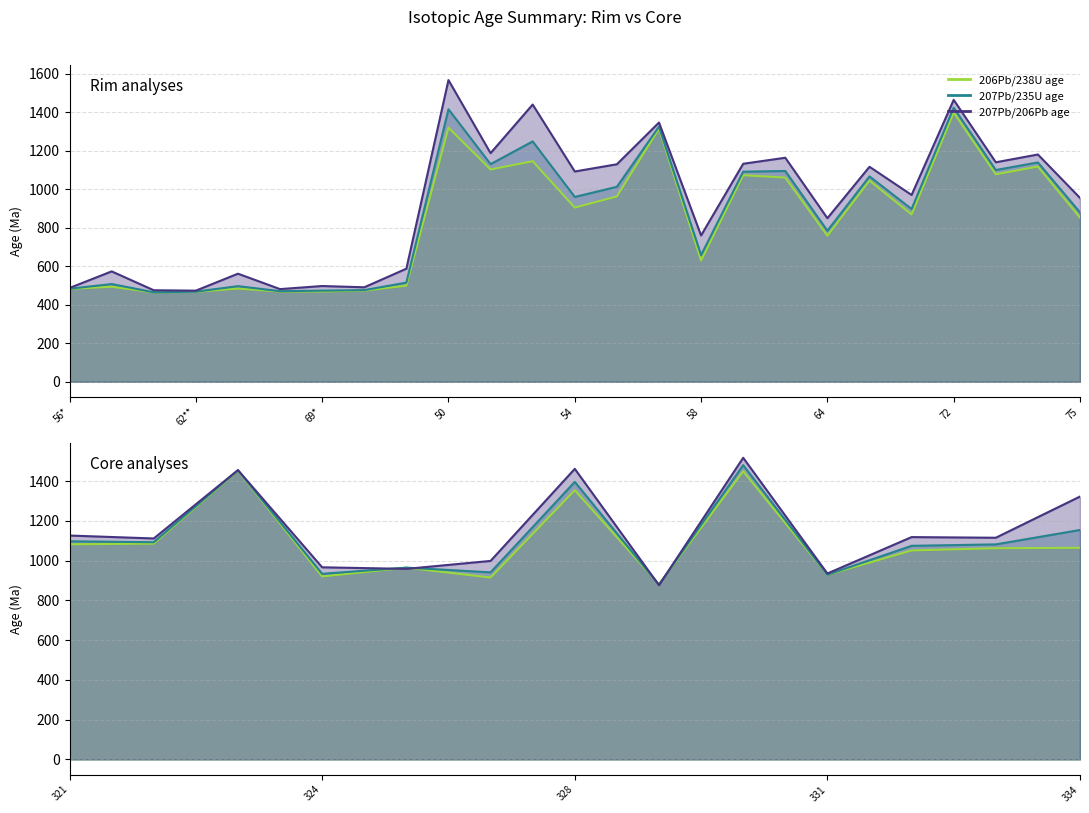

What is the label of the 24th point from the right?

57